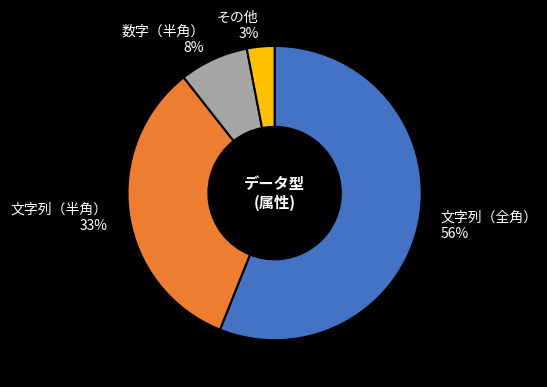

How many slices are in this pie chart?

4